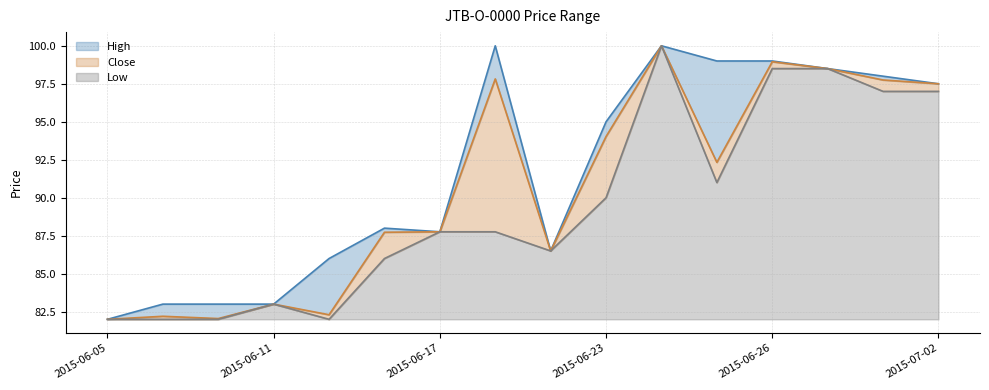

What are all the series names shown in the legend?

High, Close, Low